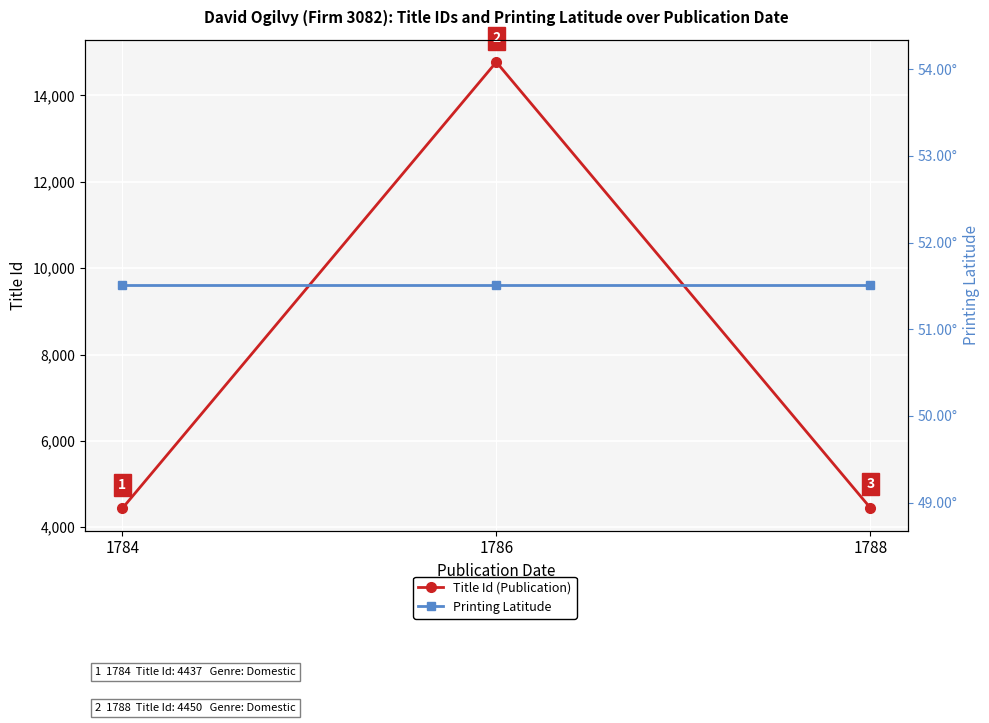

Reading right to left, transcribe all the data shown in this chart.

Title Id (Publication): 4450.0	14771.0	4437.0
Printing Latitude: 51.5	51.5	51.5